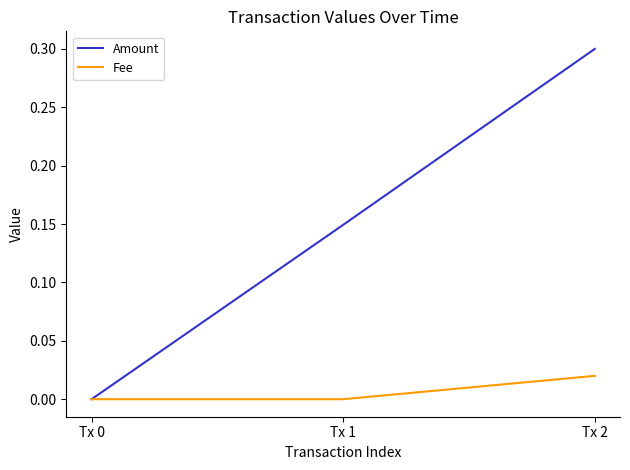

Between Tx 1 and Tx 2, which series saw the biggest shift?

Amount